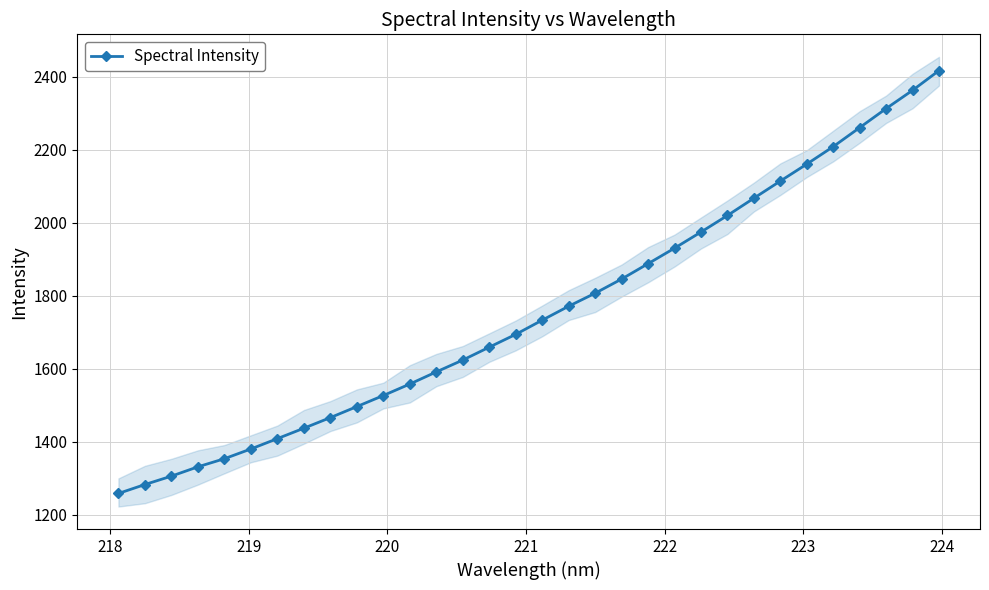

True or false: Spectral Intensity has more than 2 interior local peaks.

False